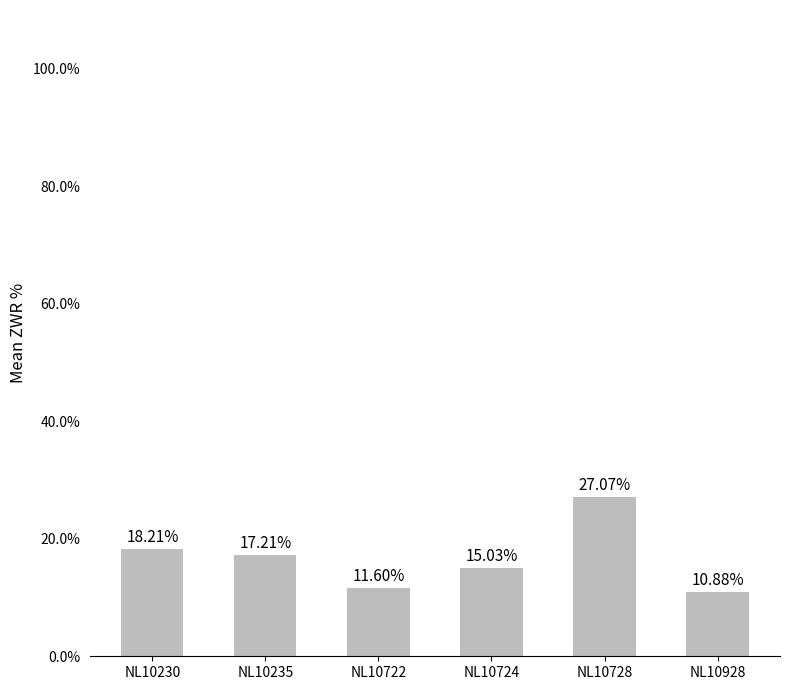

True or false: the data shows 28.6 at NL10230.

False